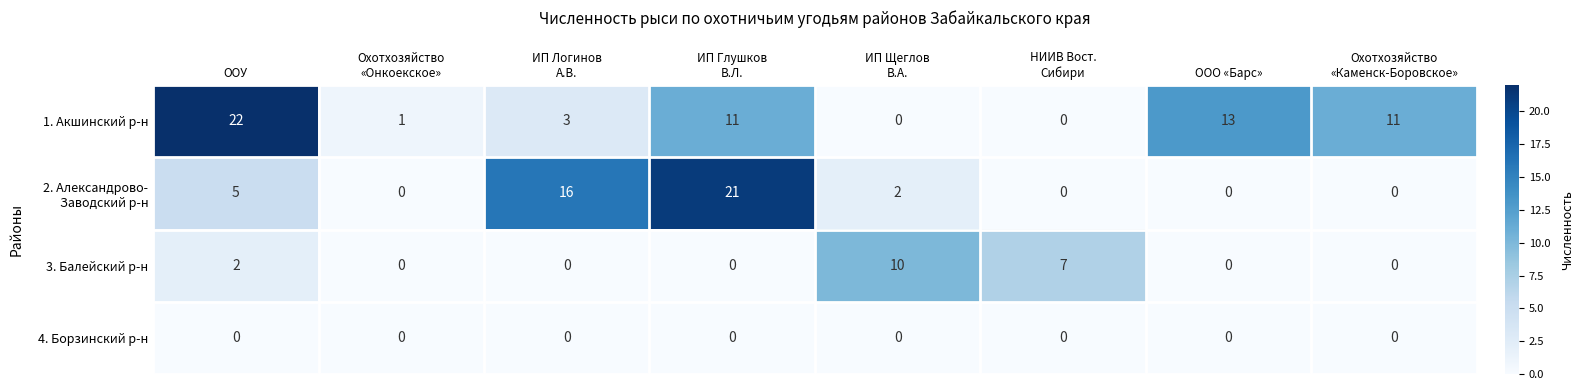

What is the spread (max minus min) of values at ООО «Барс»?

13